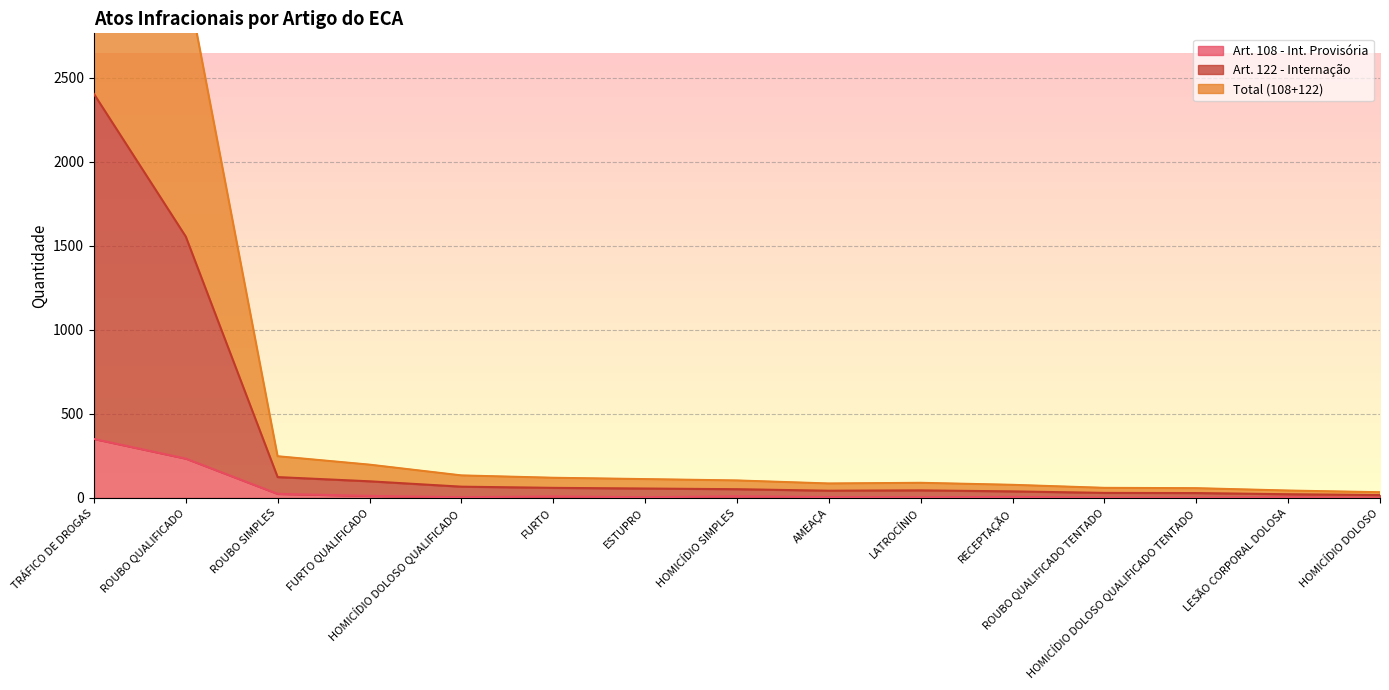

At how many categories does at least one series exceed 708?

2